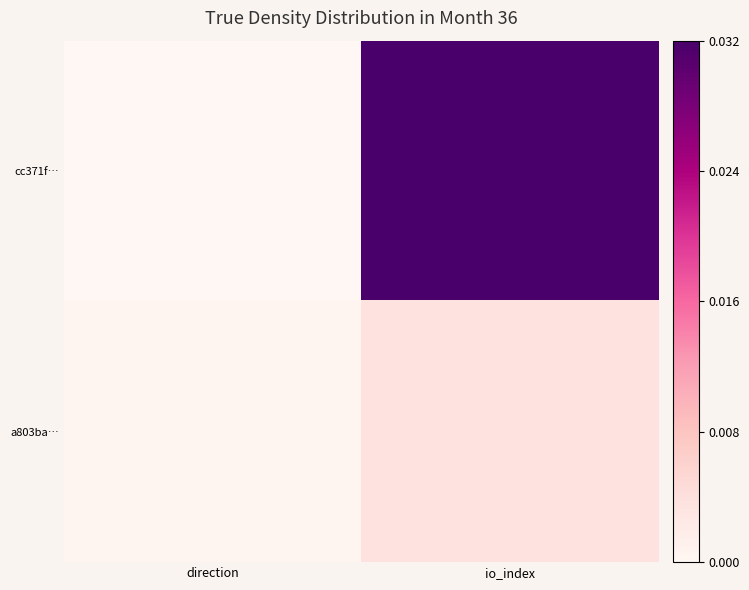

What is the maximum value shown in the chart?

1.0